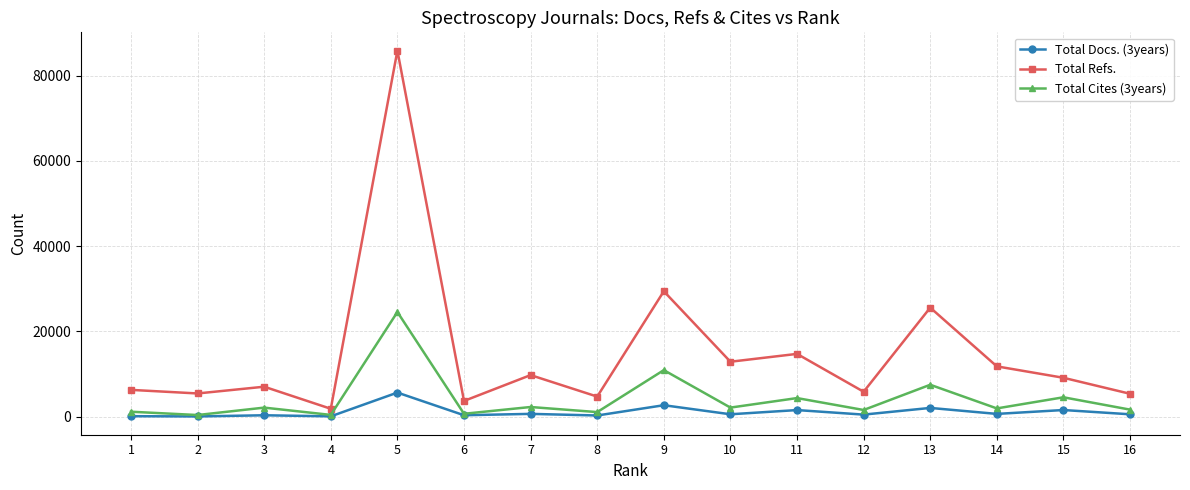

True or false: Total Refs. has more than 1 interior local peaks.

True